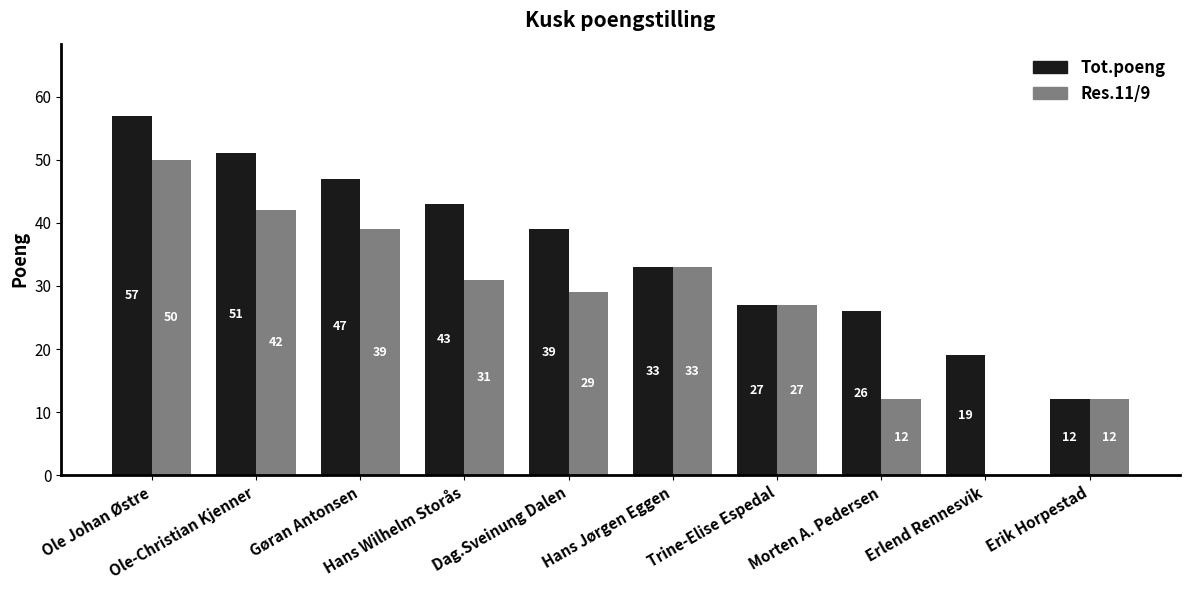

What is the maximum value for Res.11/9?

50